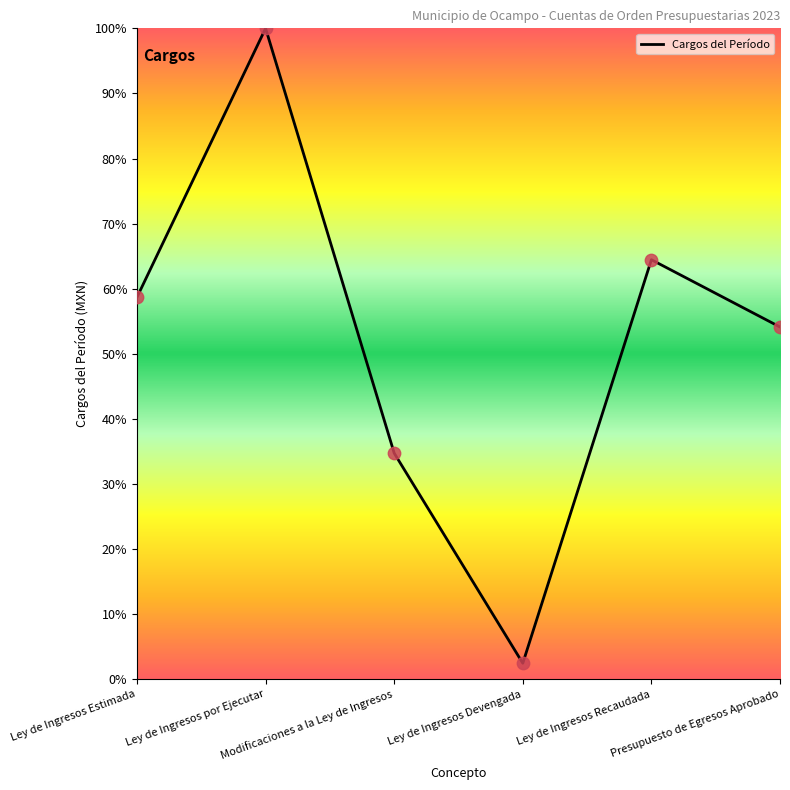

Which has a higher value, Ley de Ingresos Recaudada or Ley de Ingresos por Ejecutar?

Ley de Ingresos por Ejecutar